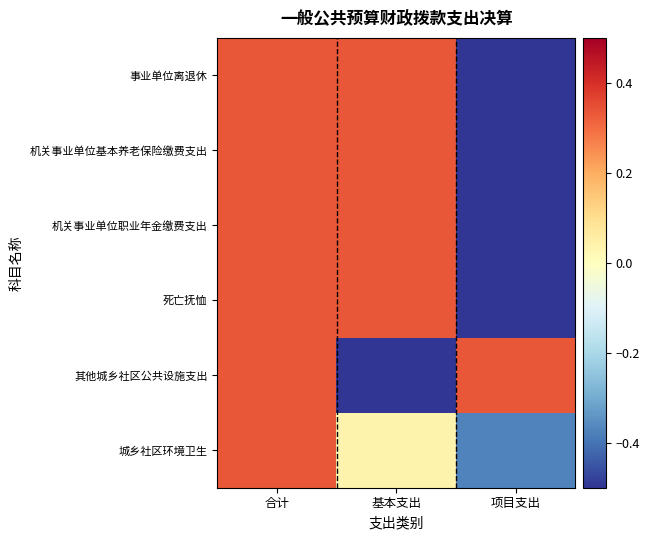

What is the smallest value displayed?

-0.7